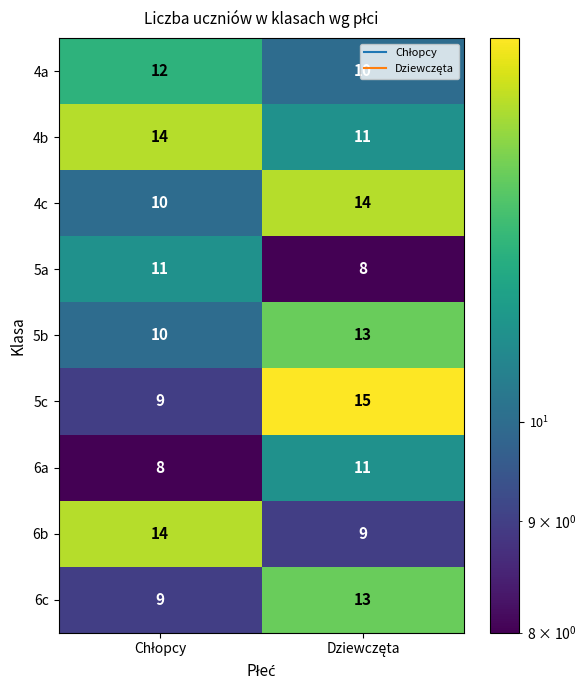

At how many categories does at least one series exceed 10?

2